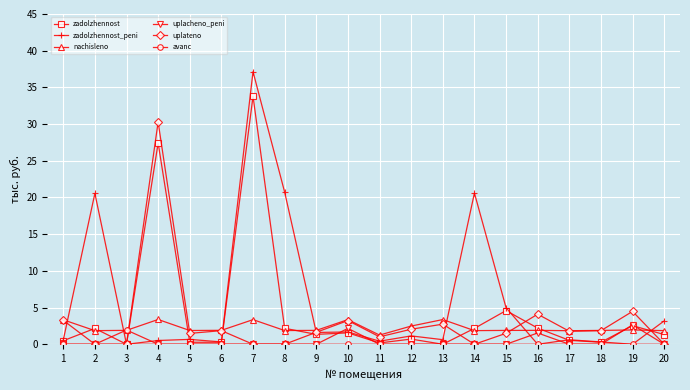

Which category has the highest value in the avanc series?

3